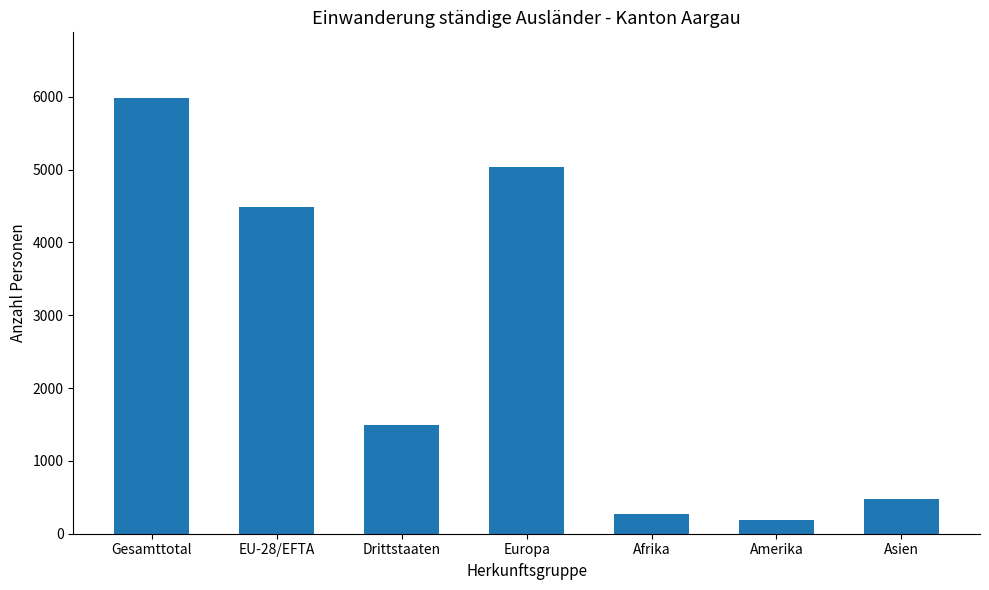

List the labels in order of value, largest first.

Gesamttotal, Europa, EU-28/EFTA, Drittstaaten, Asien, Afrika, Amerika